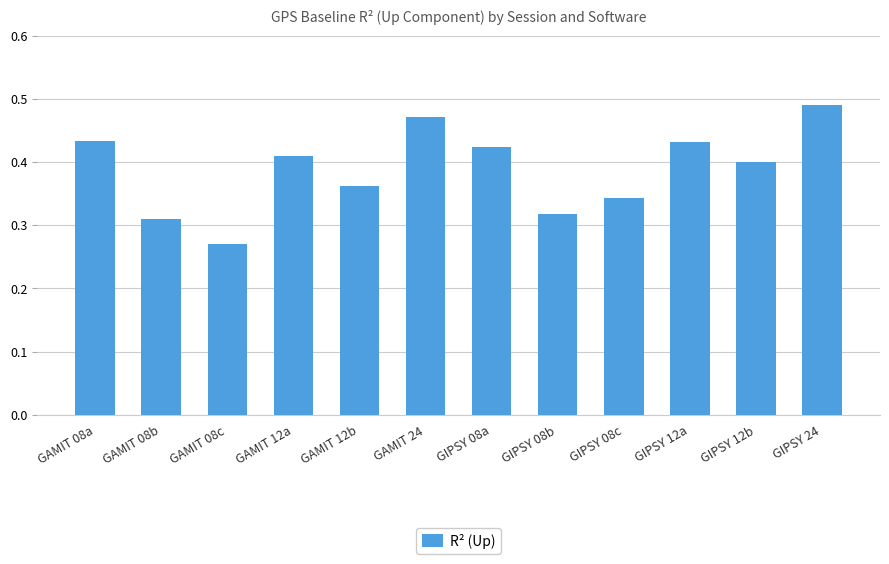

The value at GIPSY 12a is 0.4. True or false?

True